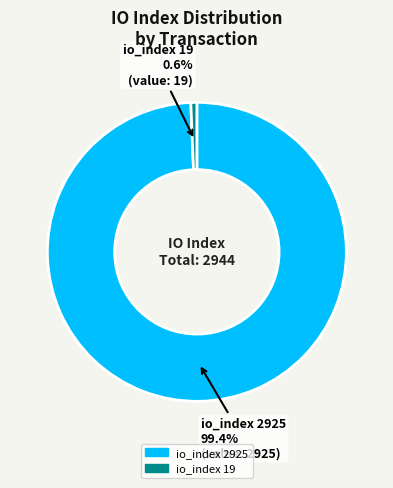

Which has a higher value, io_index 2925 or io_index 19?

io_index 2925